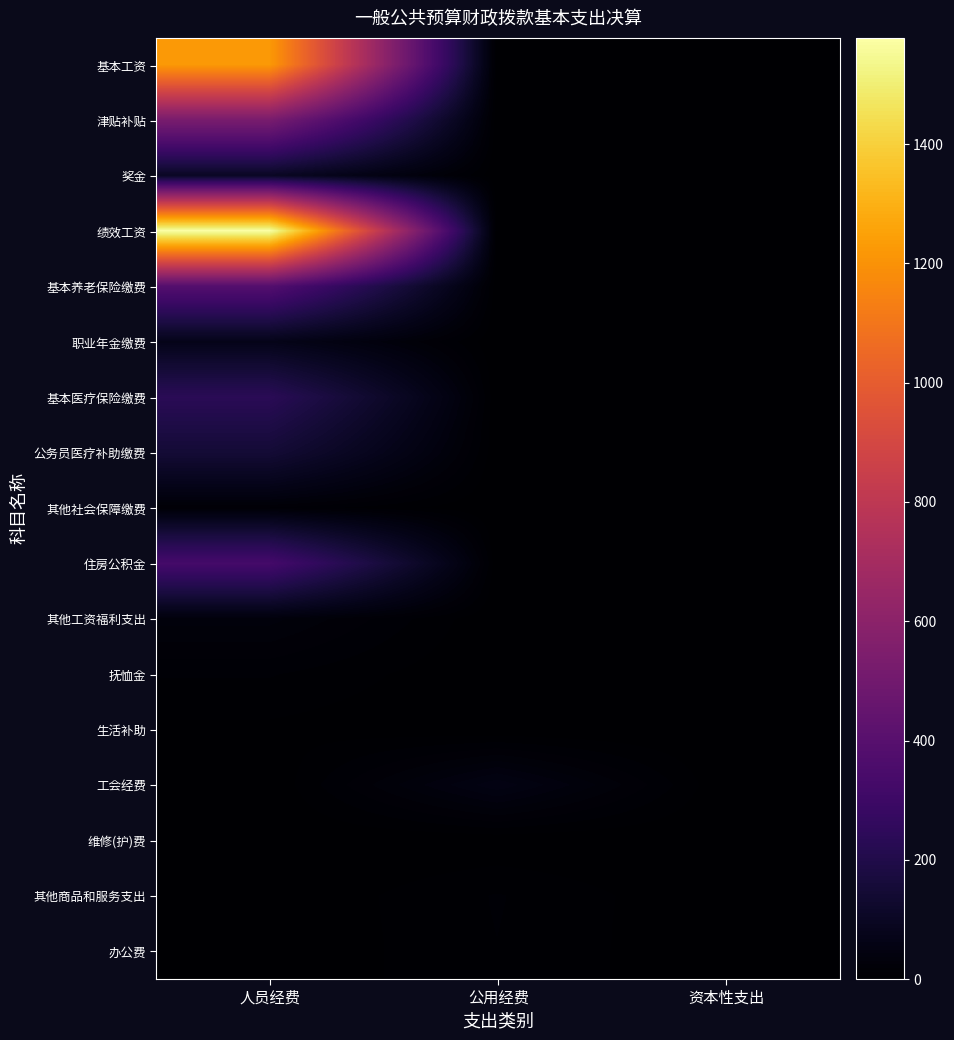

What is the spread (max minus min) of values at 人员经费?

1578.3